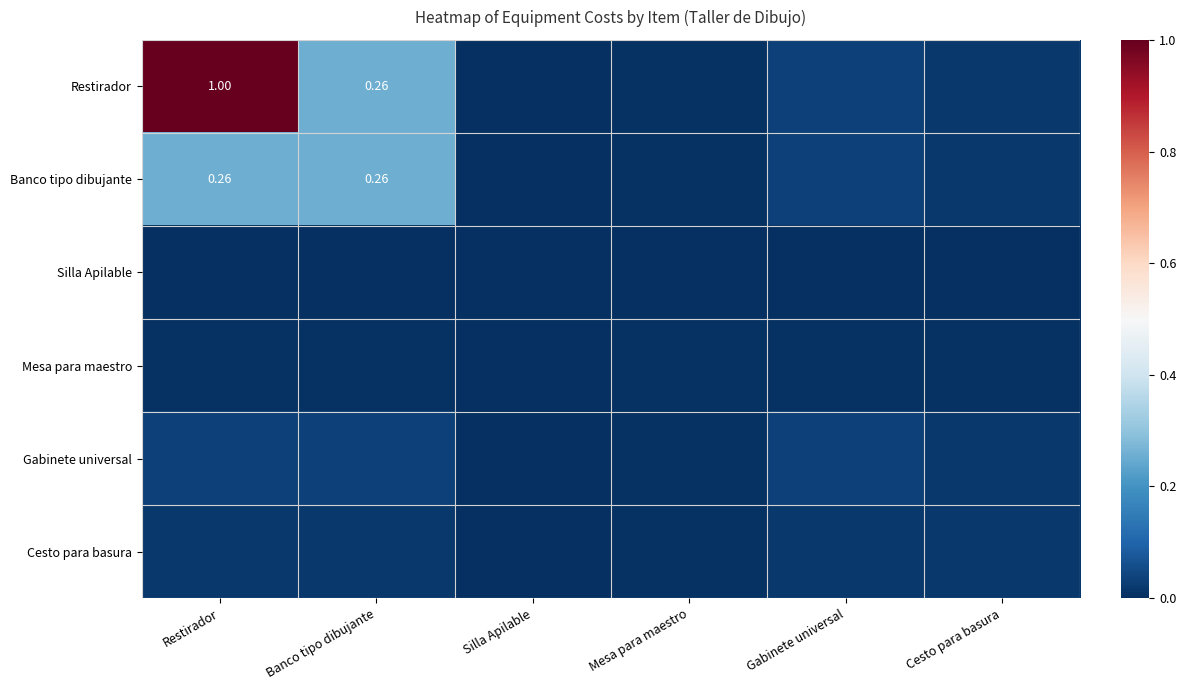

What is the total value across all series at Gabinete universal?

0.1